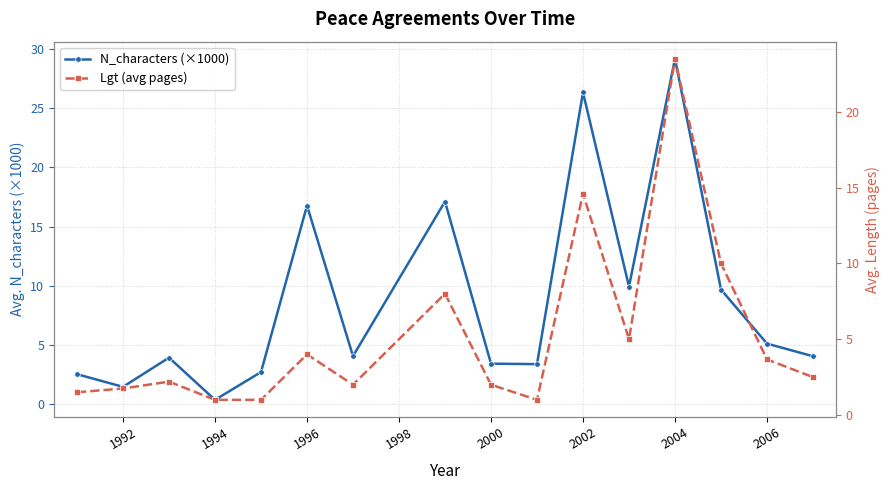

The value of N_characters (×1000) at 1996 is 5.7. True or false?

False